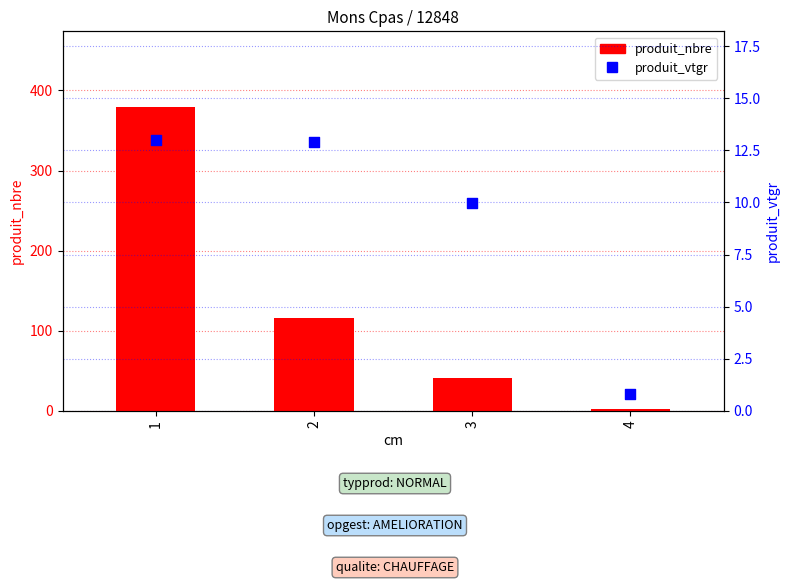

What are all the series names shown in the legend?

produit_nbre, produit_vtgr